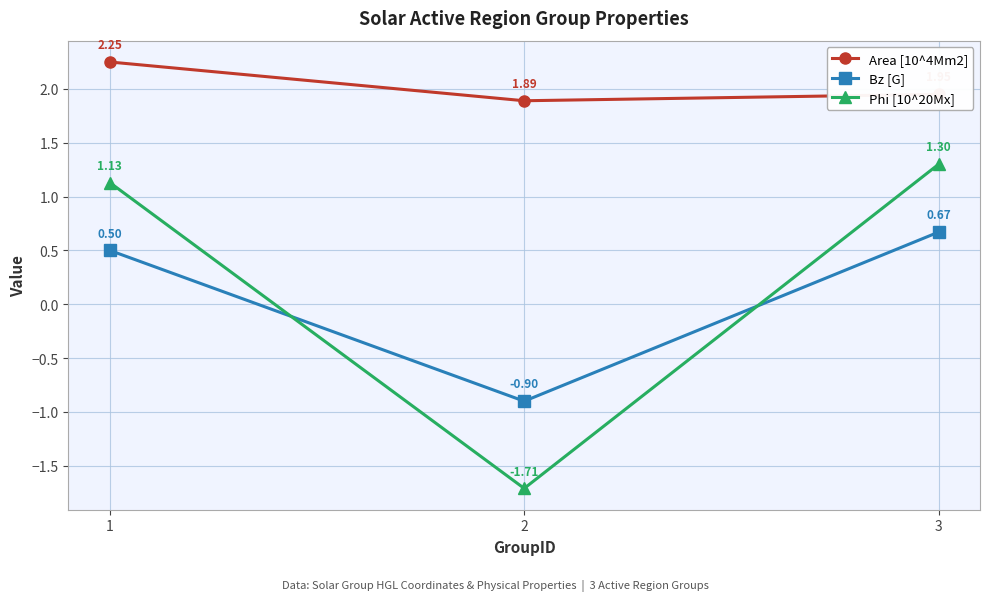

Which category has the highest value across all series?

1